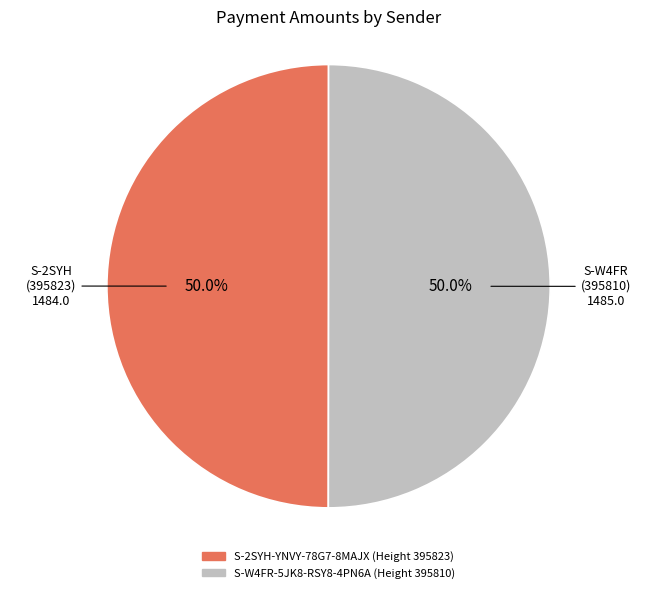

How much of the chart is everything except S-2SYH-YNVY-78G7-8MAJX (Height 395823)?

50.0%